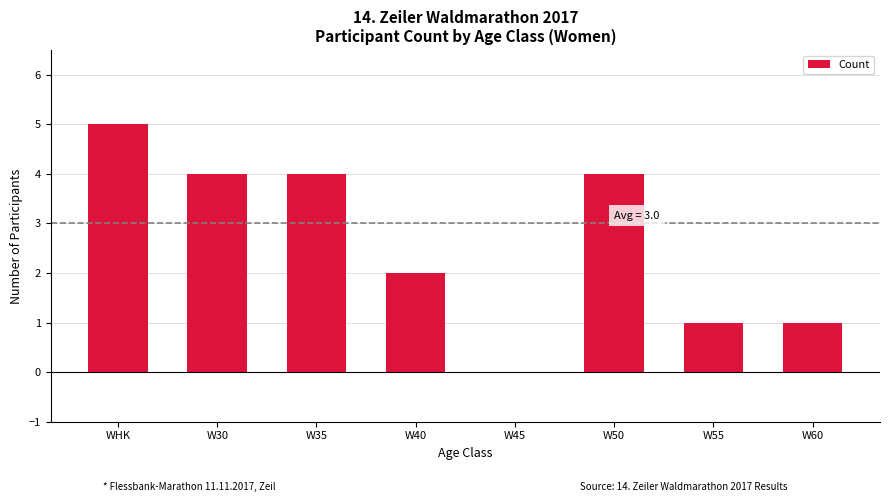

What is the sum of the values at W30 and W45?

4